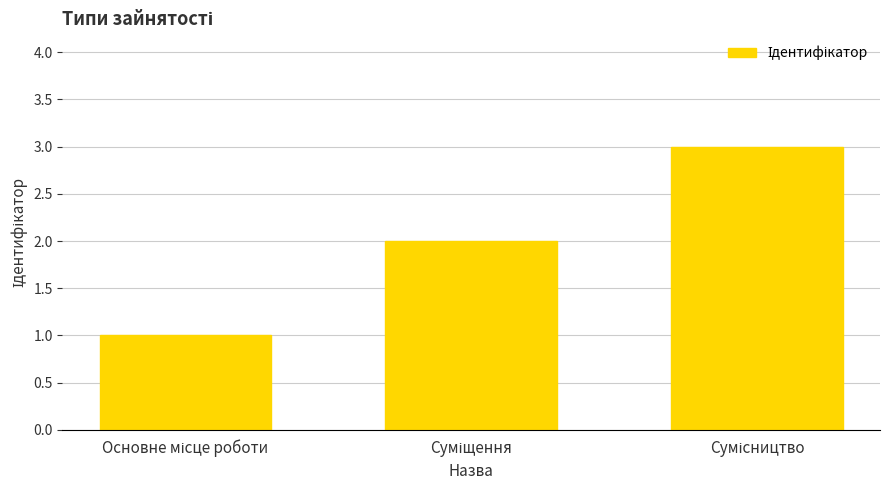

What is the sum of all values?

6